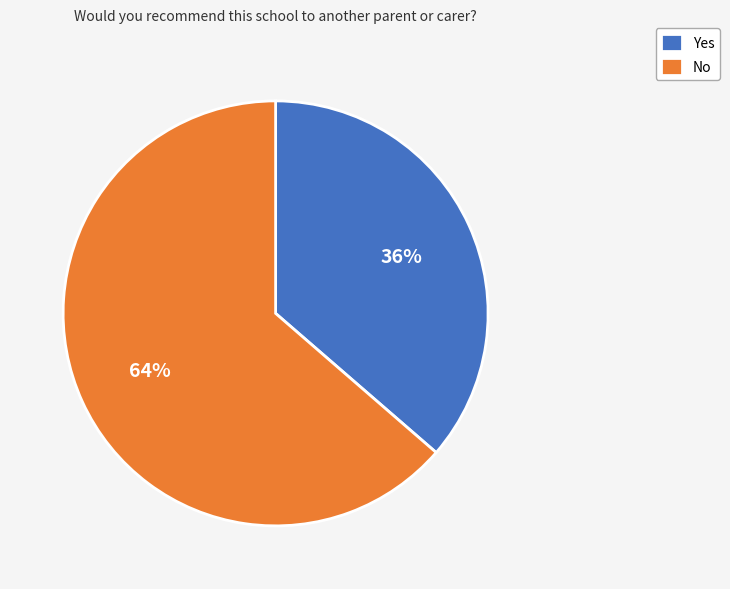

What is the ratio of the value at Yes to the value at No?

0.6